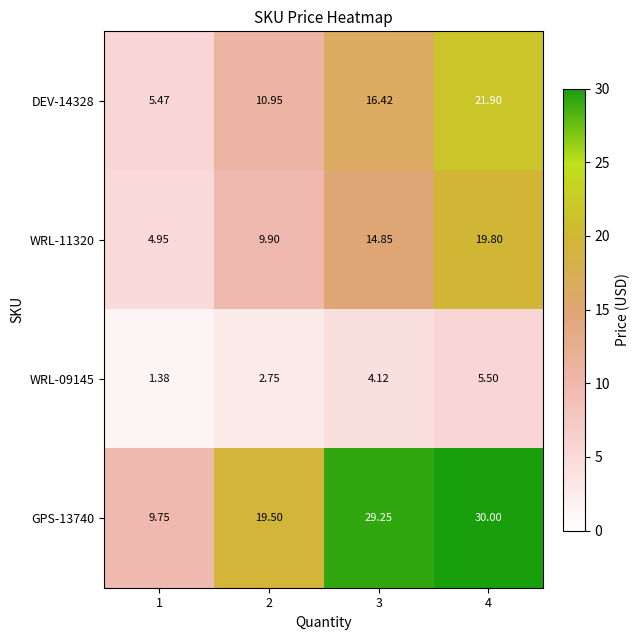

Is the value of WRL-11320 at 2 greater than the value of WRL-09145 at 1?

Yes